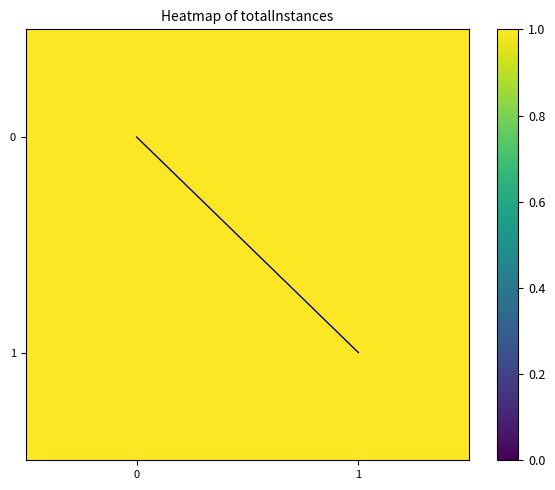

How many values in diagonal are above zero?

1